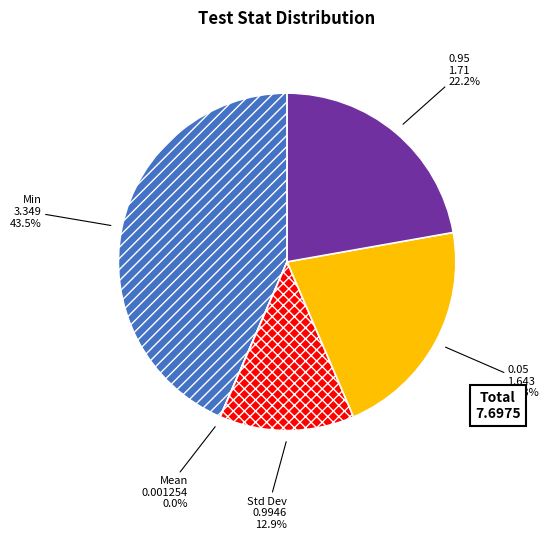

To the nearest percent, what is the combined percentage of 0.05 and Min?

65%